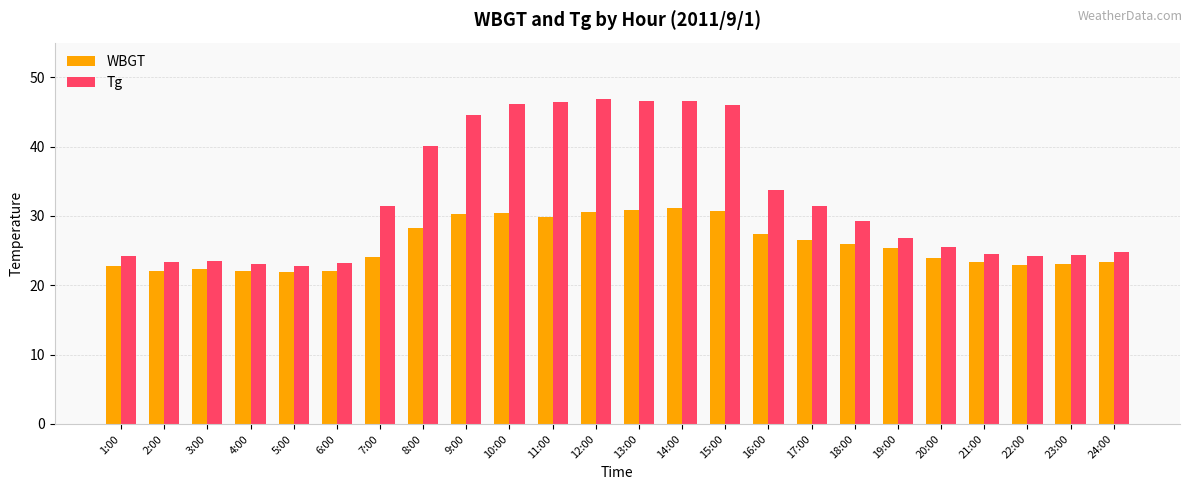

What is the lowest value of the WBGT series?

21.9